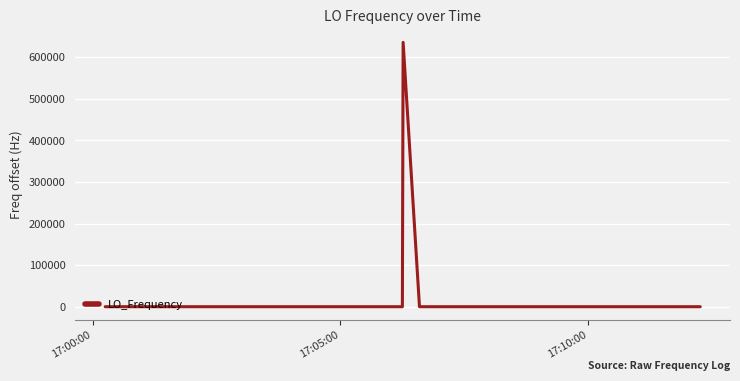

What is the difference between the maximum and minimum values?

635707.2